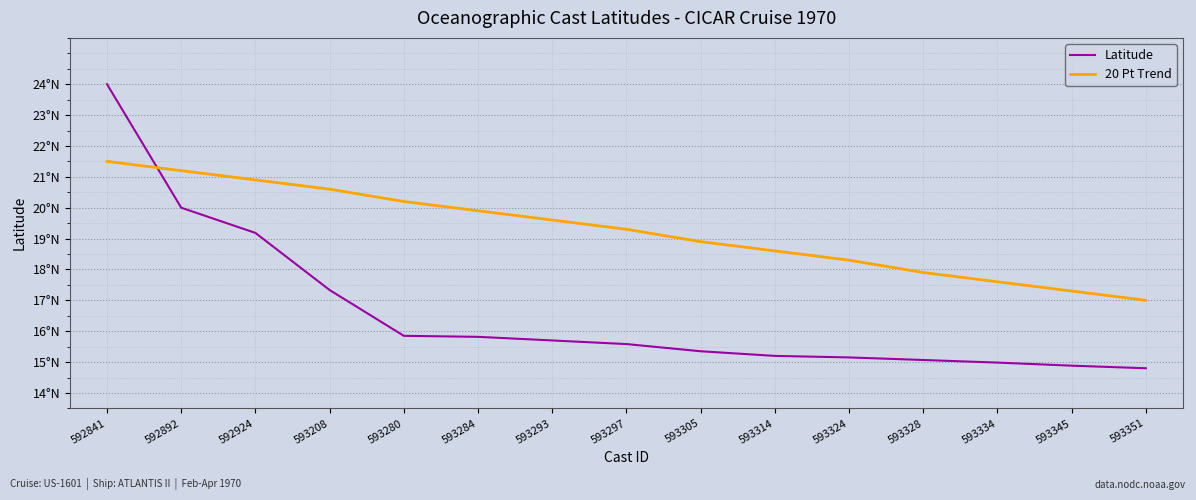

Does the chart display data point markers on the line(s)?

No